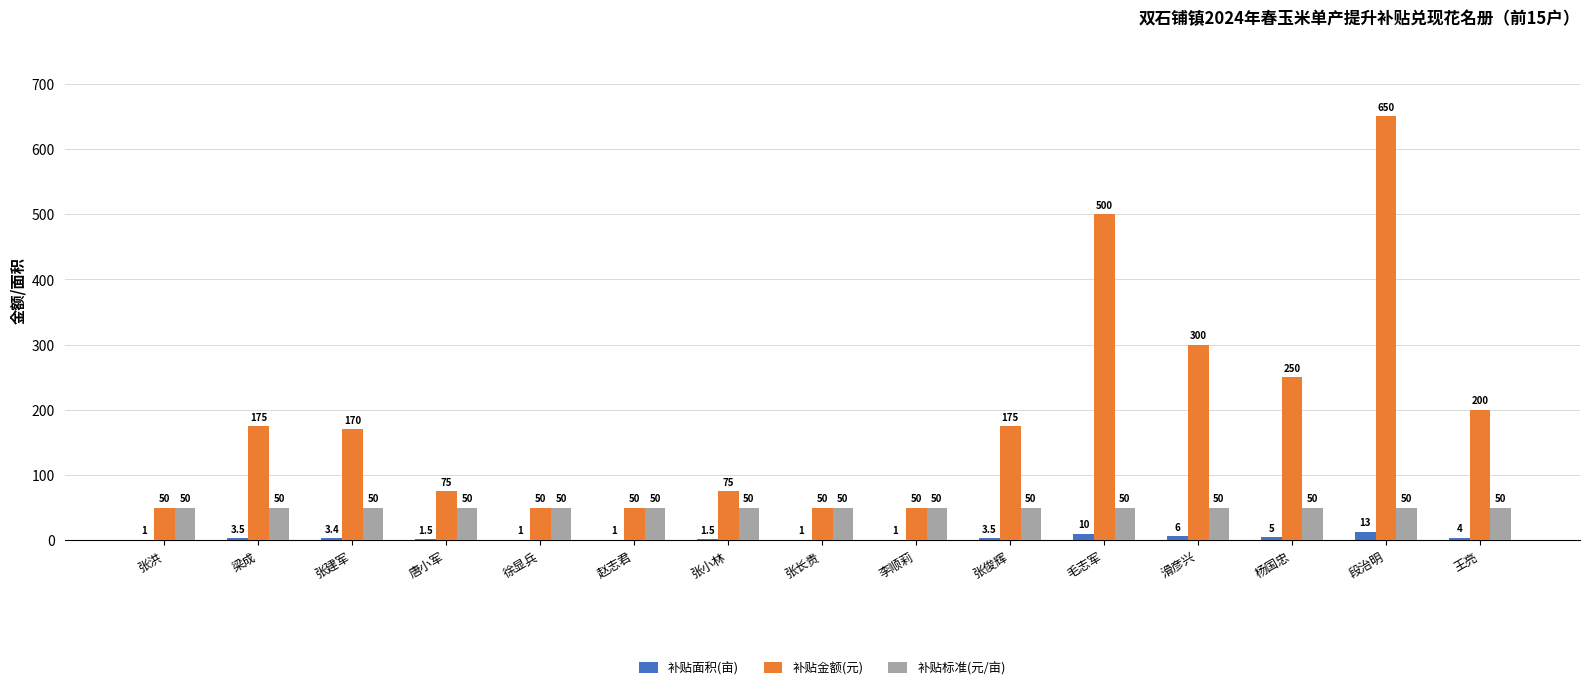

The 补贴金额(元) series shows 170.0 at 张建军. True or false?

True